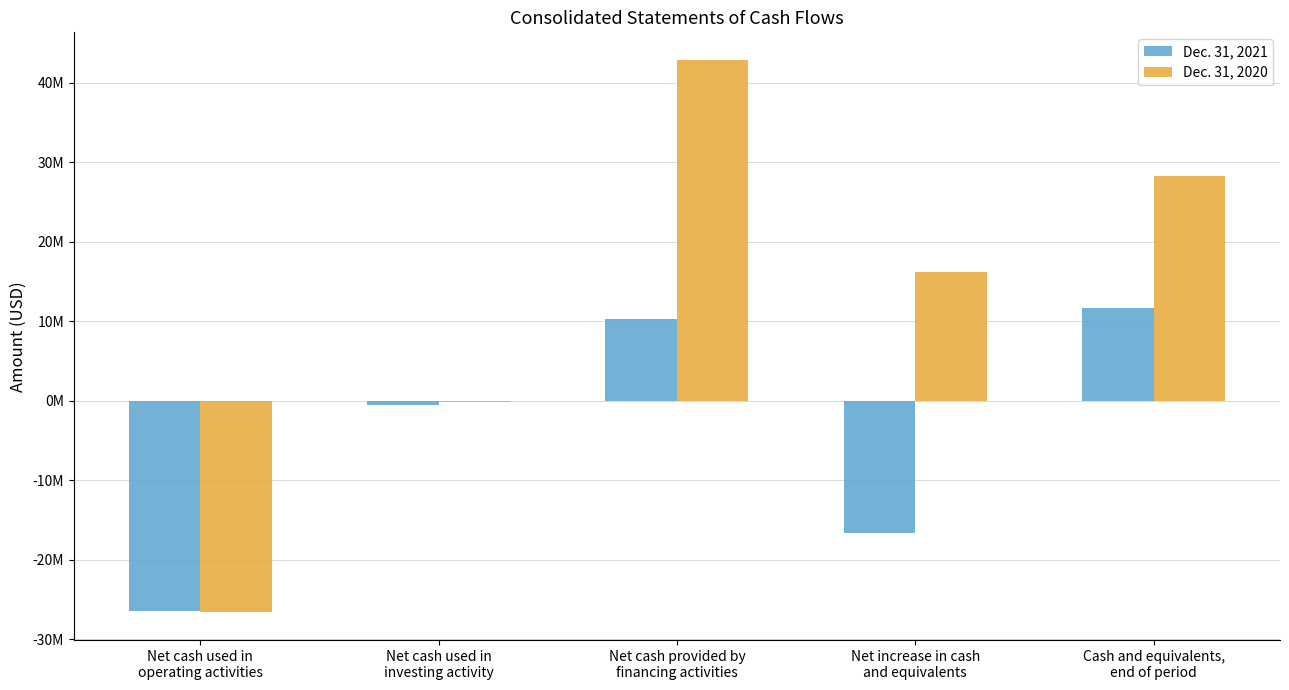

True or false: Dec. 31, 2020 has a value of 36951646 at Cash and equivalents,
end of period.

False